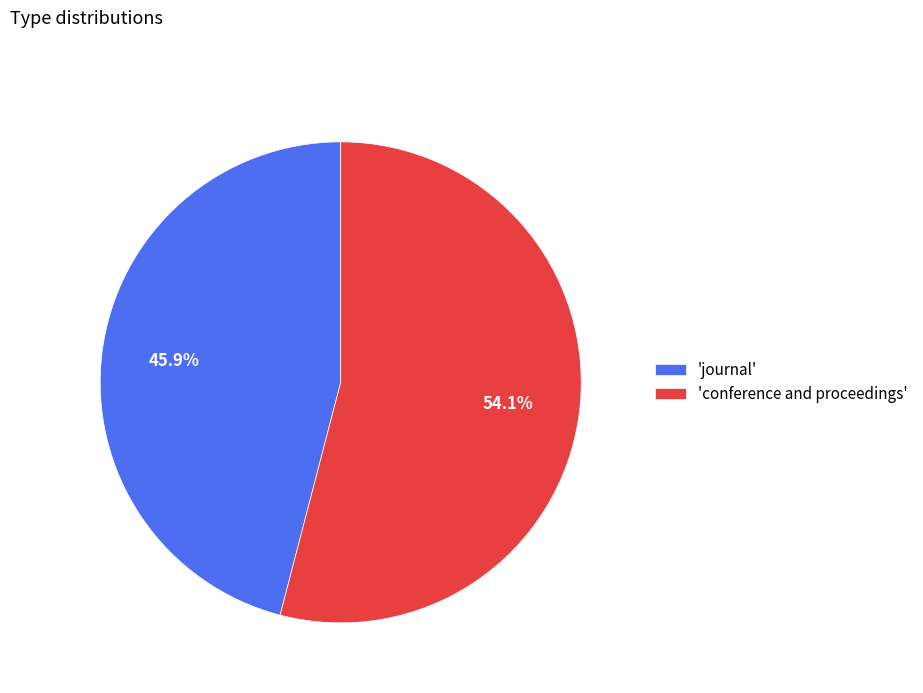

Is 'conference and proceedings' the majority of the pie?

Yes